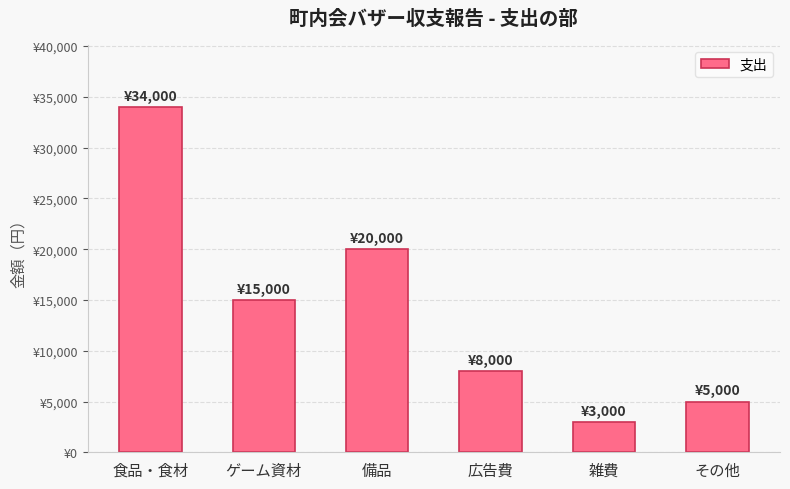

The value at 広告費 is 8000. True or false?

True